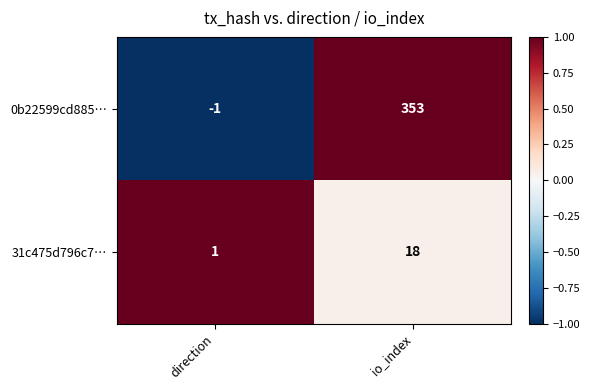

Which series has the largest total across all categories?

0b22599cd885…